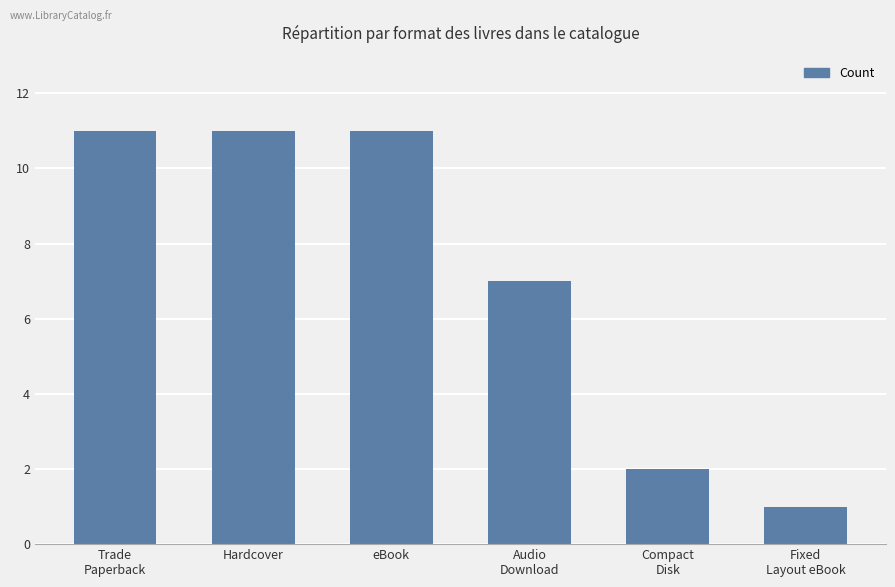

What is the approximate value at eBook?

11